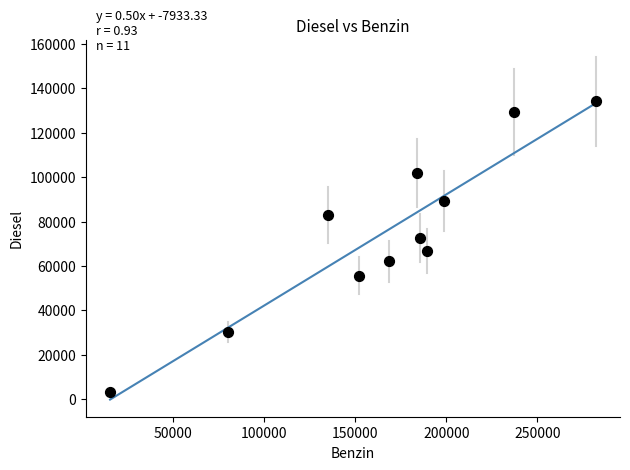

What Y value in the scatter plot is closest to 68667?

66822